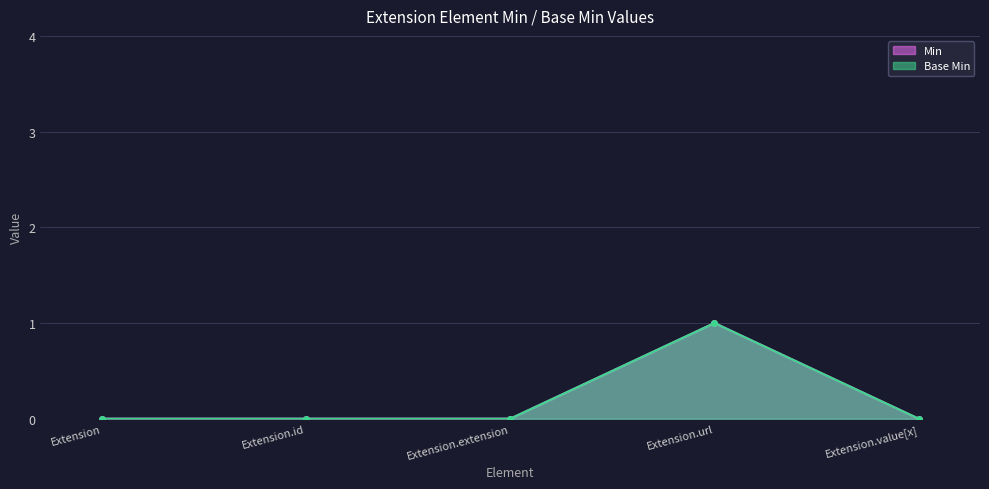

What is the maximum value shown in the chart?

1